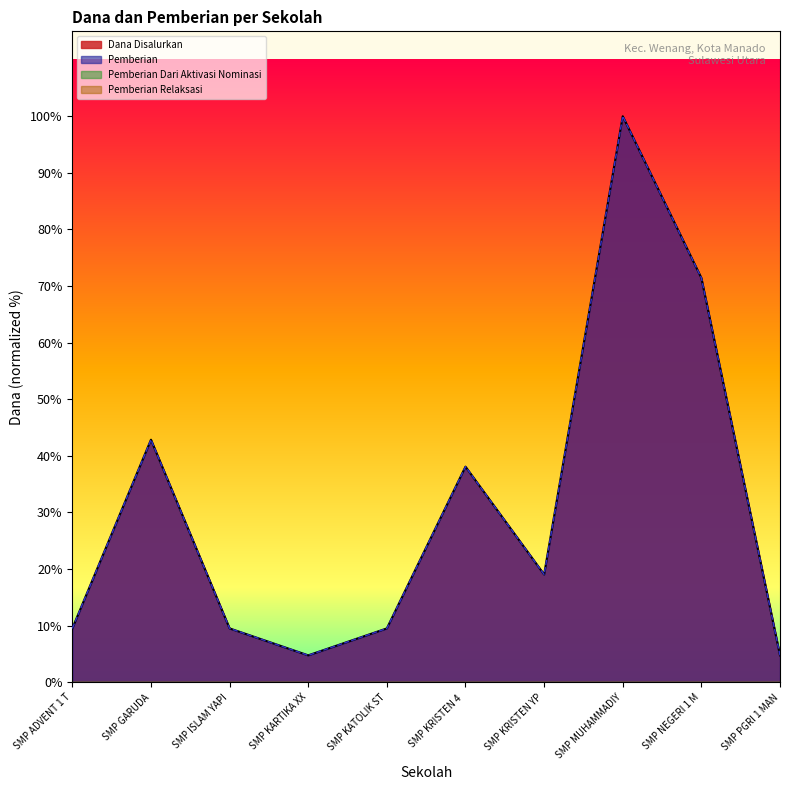

Does the chart display data point markers on the line(s)?

No